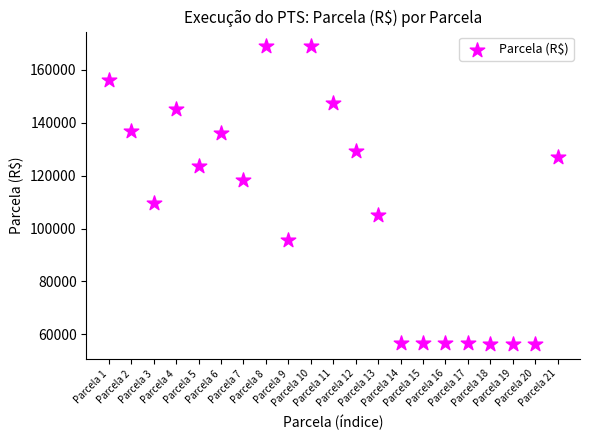

What is the range of Y values (max minus min)?

112510.1